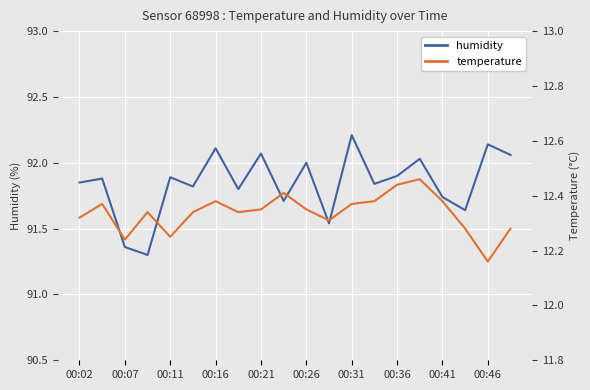

The value of humidity at 00:46 is 32.8. True or false?

False